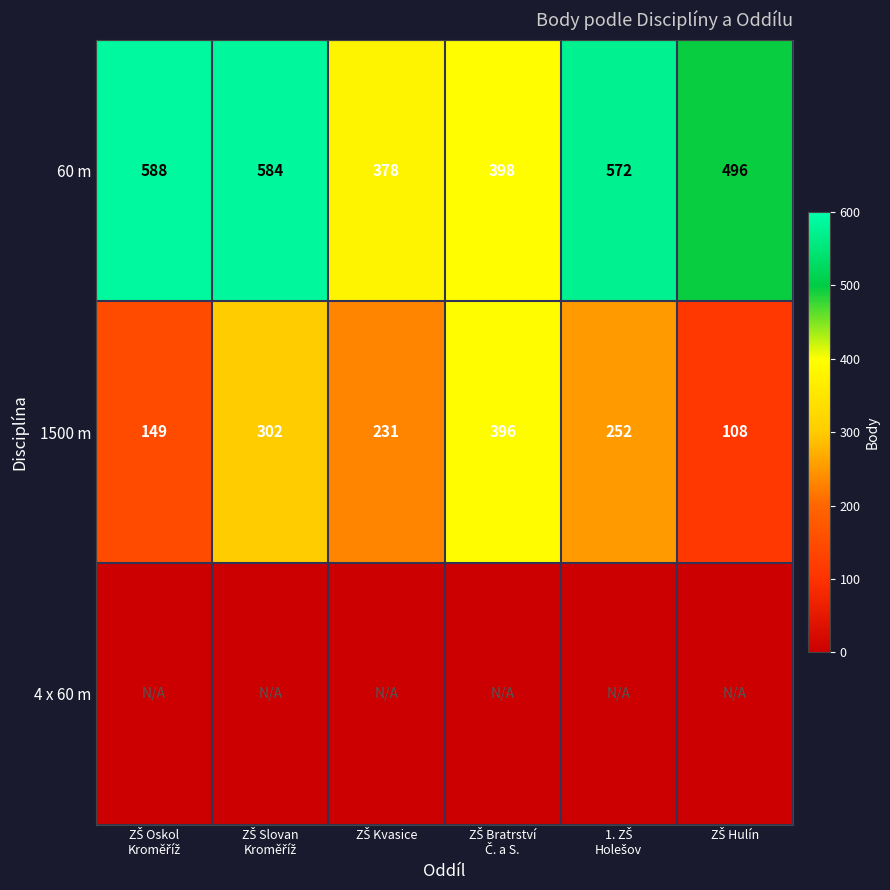

What is the difference between the maximum and minimum values in the 60 m series?

210